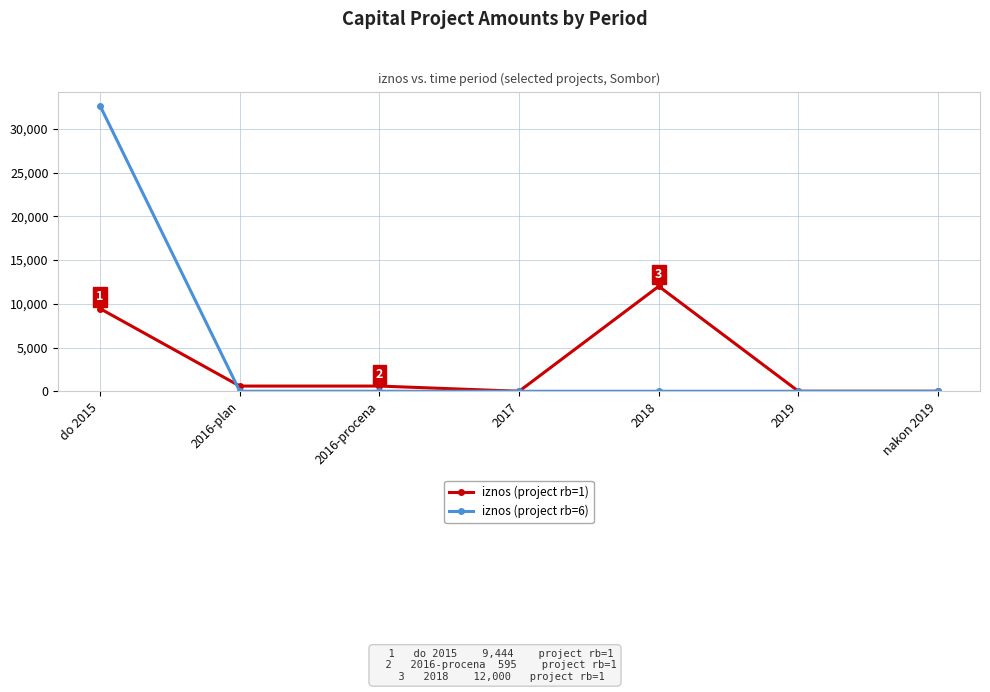

Which series has the largest range (max minus min)?

iznos (project rb=6)